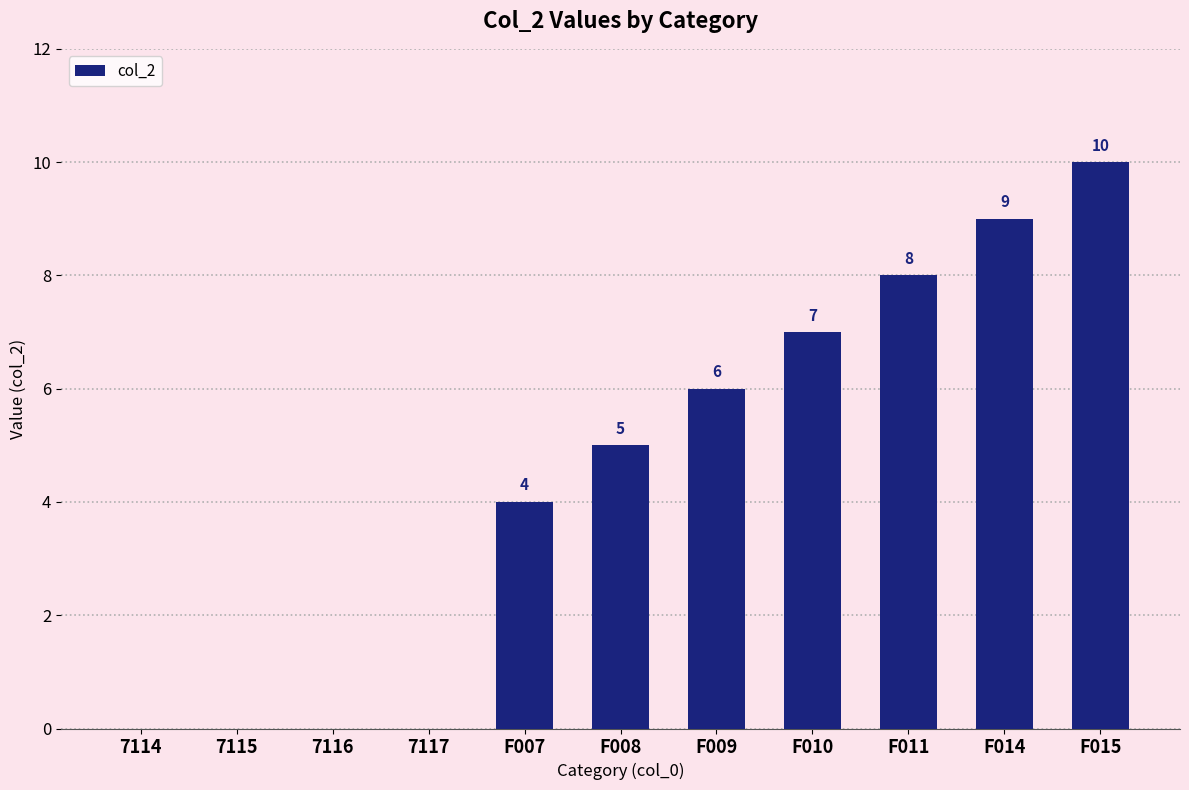

What is the change in value from F007 to F014?

+5